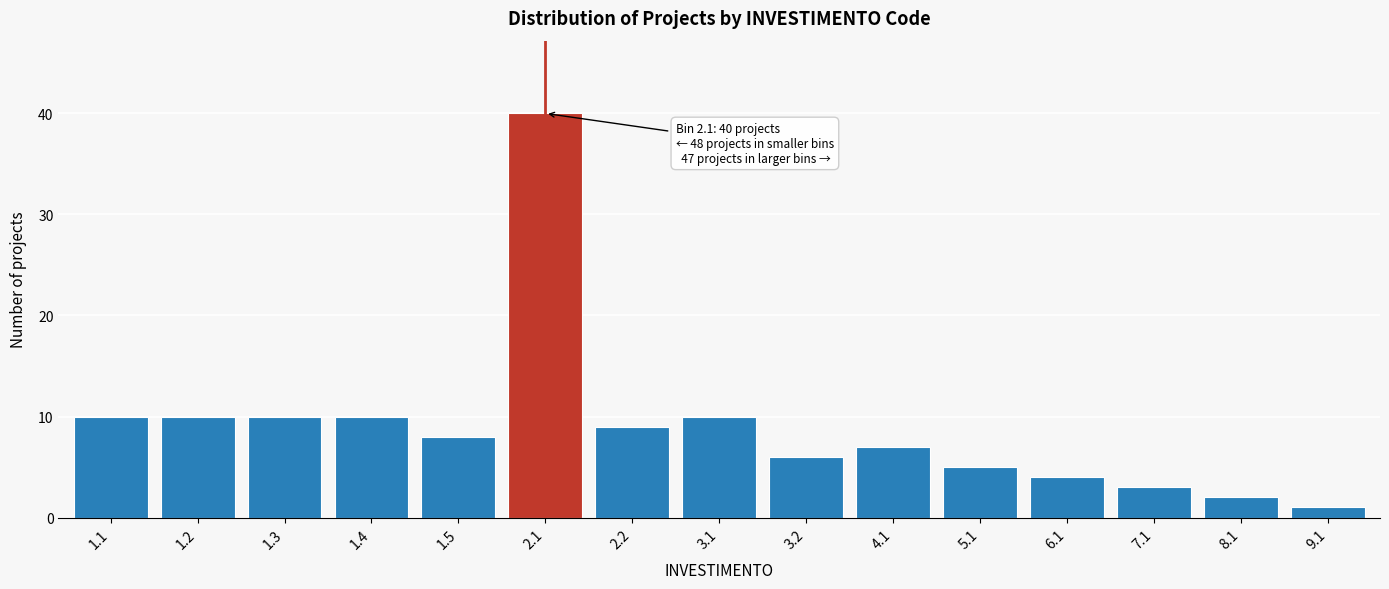

Reading left to right, list all the values displayed in this chart.

10	10	10	10	8	40	9	10	6	7	5	4	3	2	1